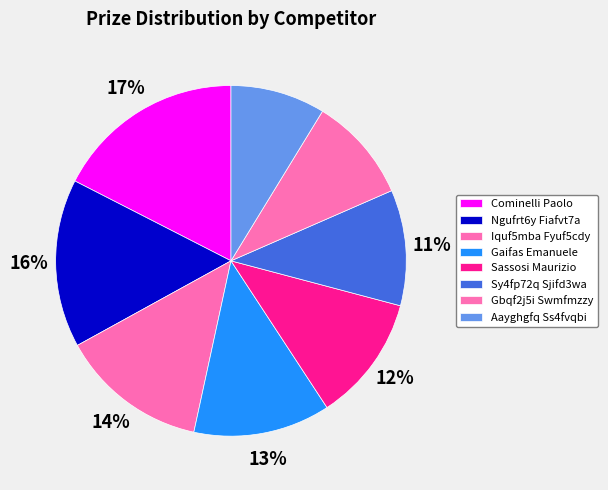

What is the largest slice in the pie chart?

Cominelli Paolo